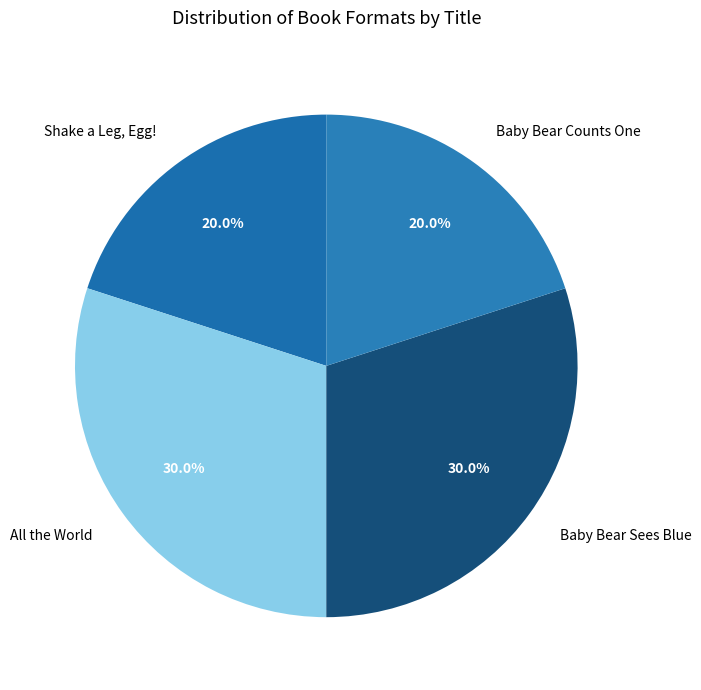

What percentage is NOT represented by Baby Bear Sees Blue?

70.0%